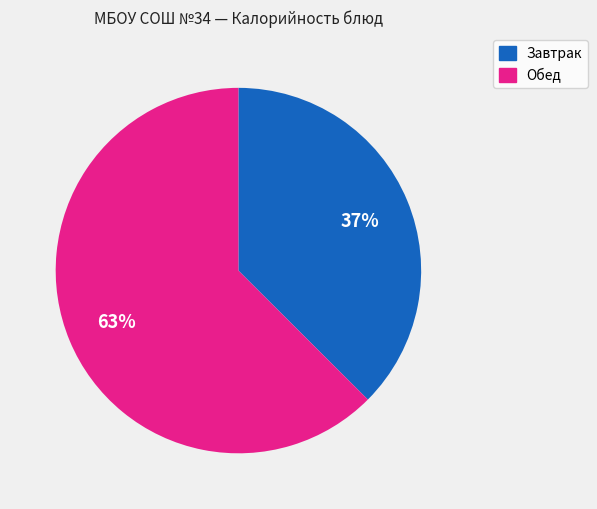

Which category has the smallest portion of the pie?

Завтрак